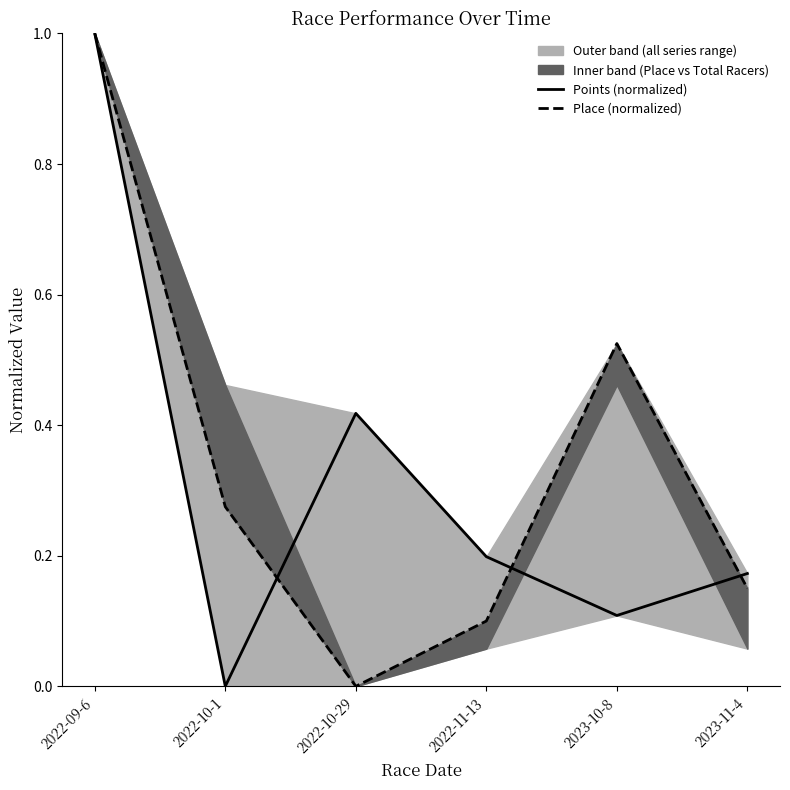

Where is the first local maximum for Points (normalized)?

2022-10-29